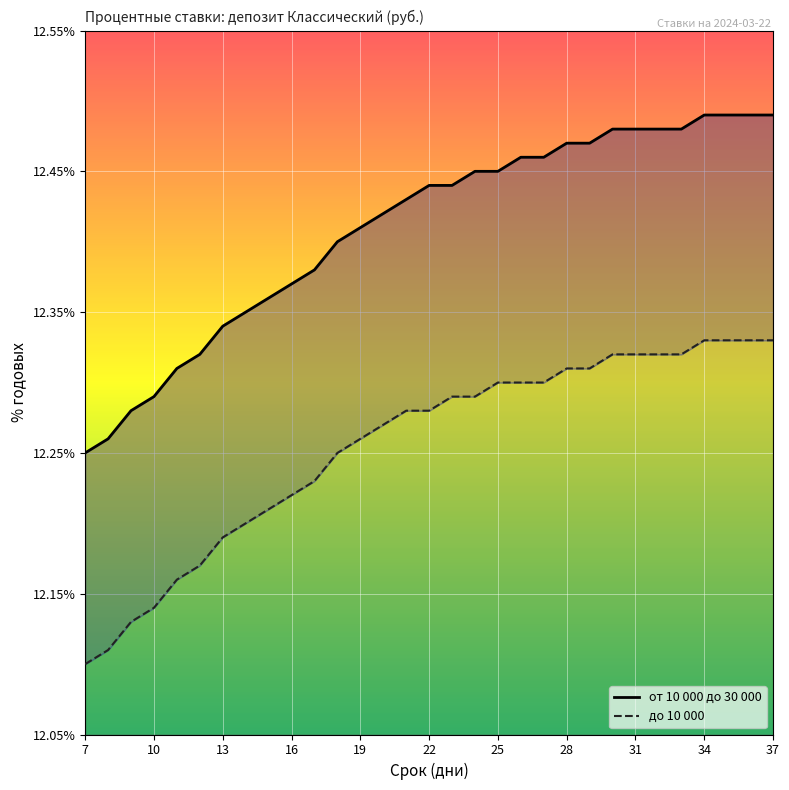

The value of до 10 000 at 37 is 6.0. True or false?

False